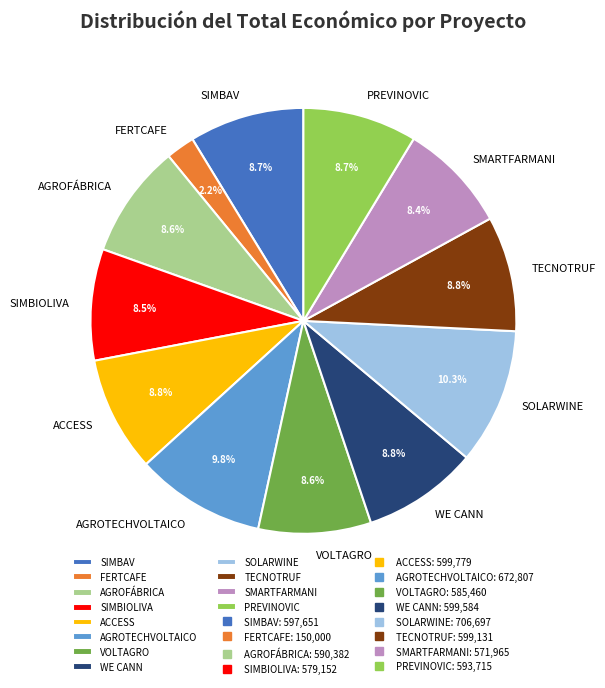

Is the sum of SMARTFARMANI and SOLARWINE greater than half?

No